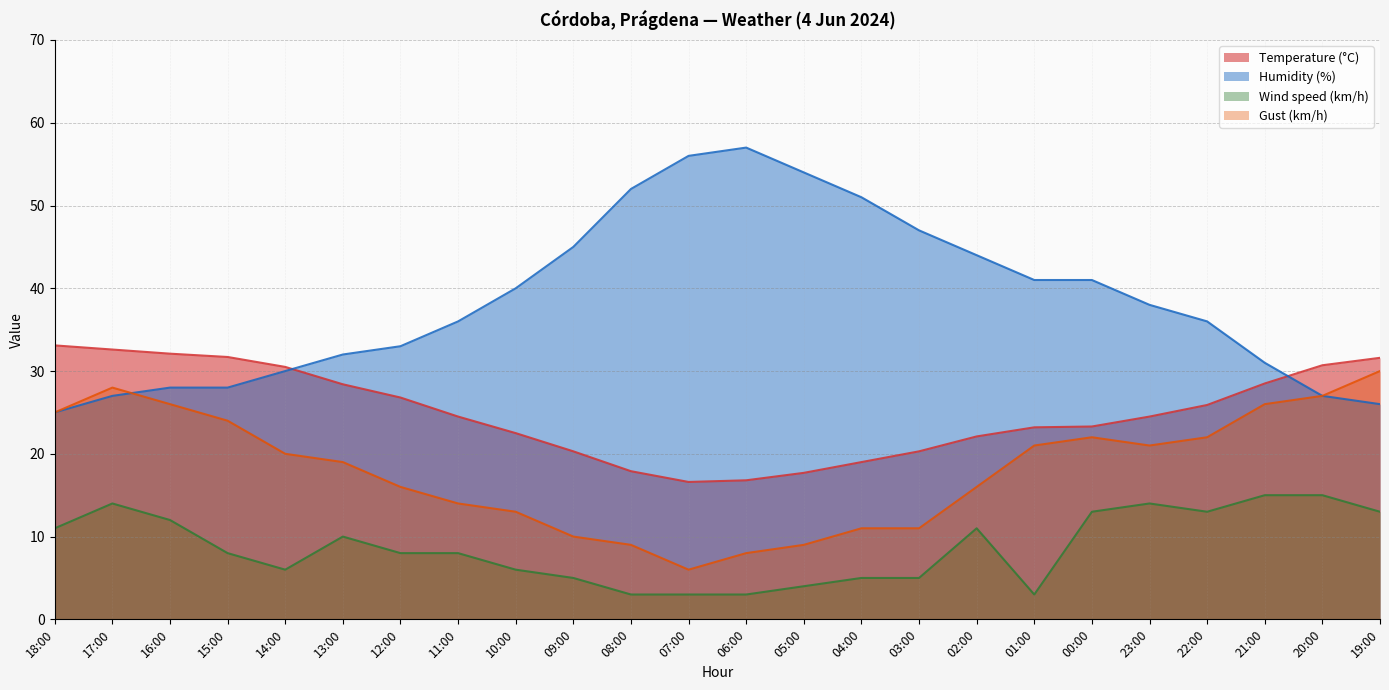

True or false: Wind speed (km/h) has a value of 3.0 at 07:00.

True